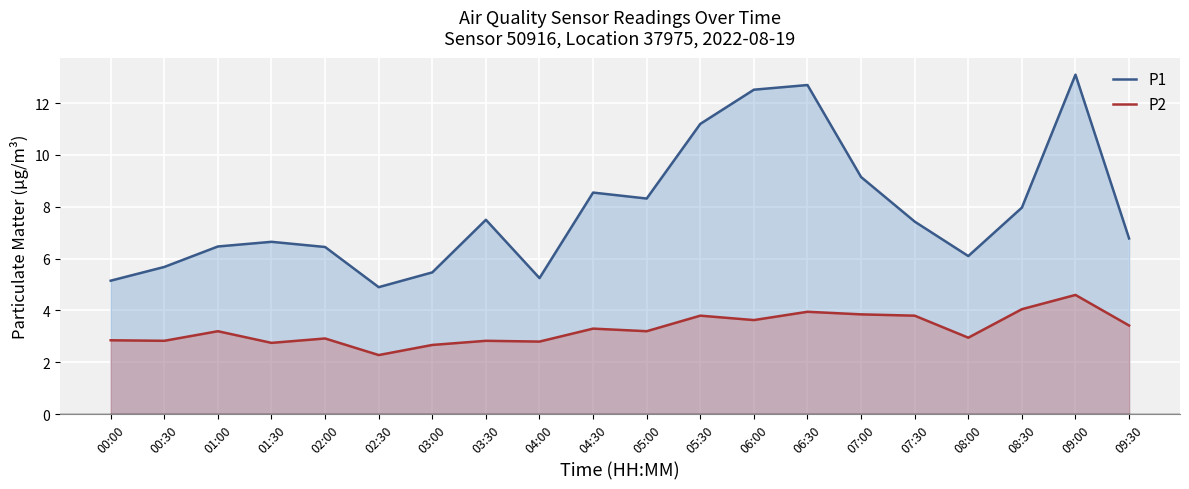

Is the value of P1 at 09:00 greater than the value of P2 at 00:30?

Yes